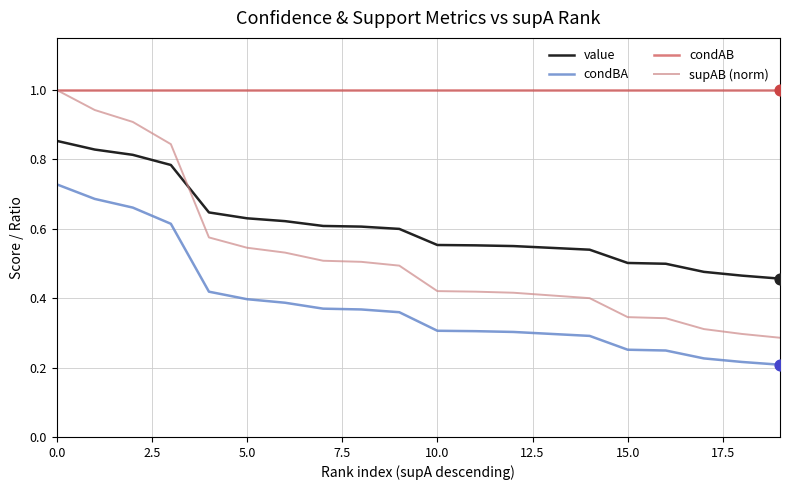

Which series has the largest range (max minus min)?

supAB (norm)